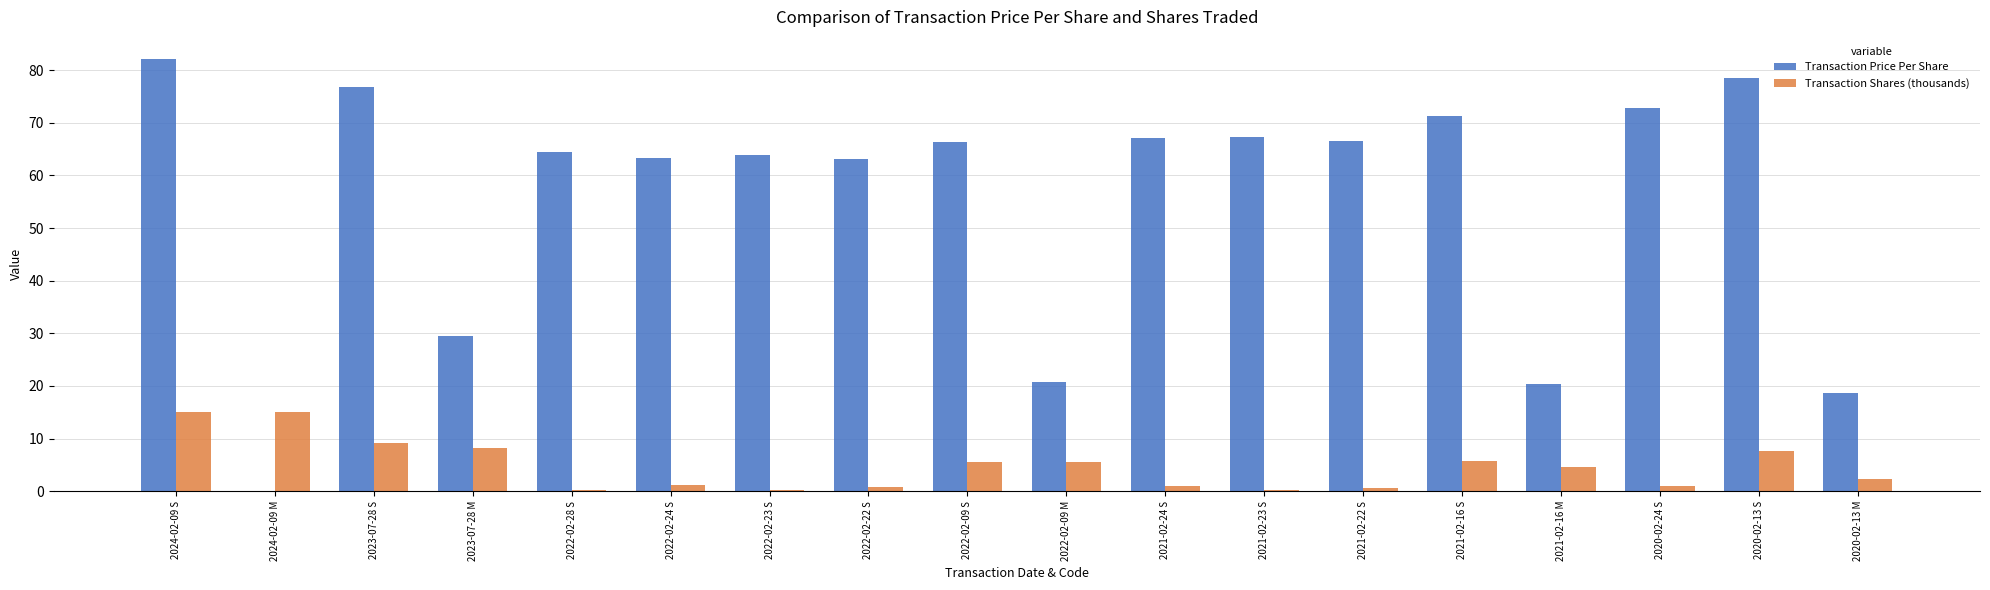

What is the sum of all Transaction Price Per Share values?

993.0